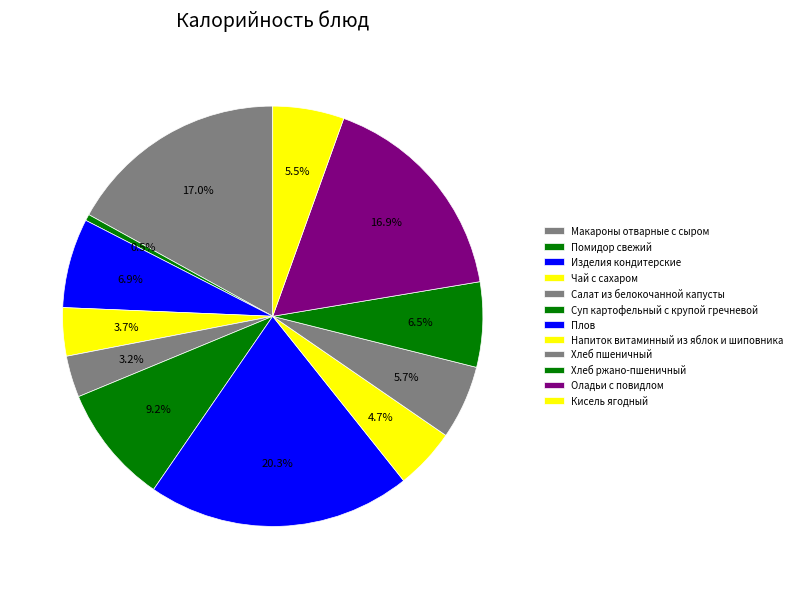

The Чай с сахаром slice represents 1% of the pie. True or false?

False